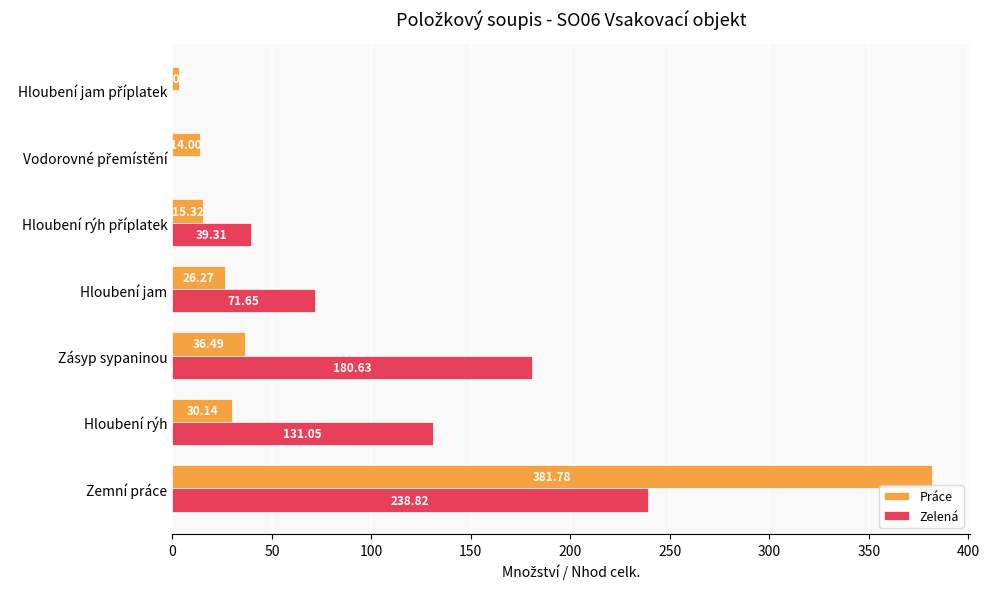

What are all the series names shown in the legend?

Práce, Zelená